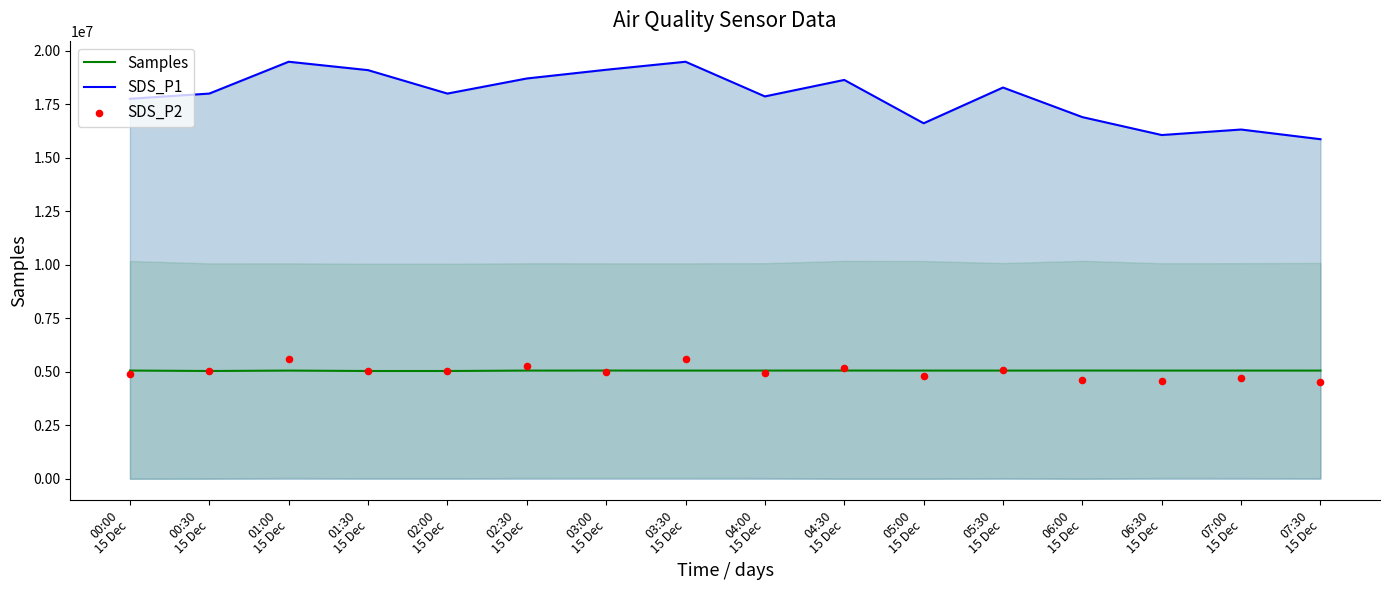

At which category is the sum across all series the highest?

01:00
15 Dec